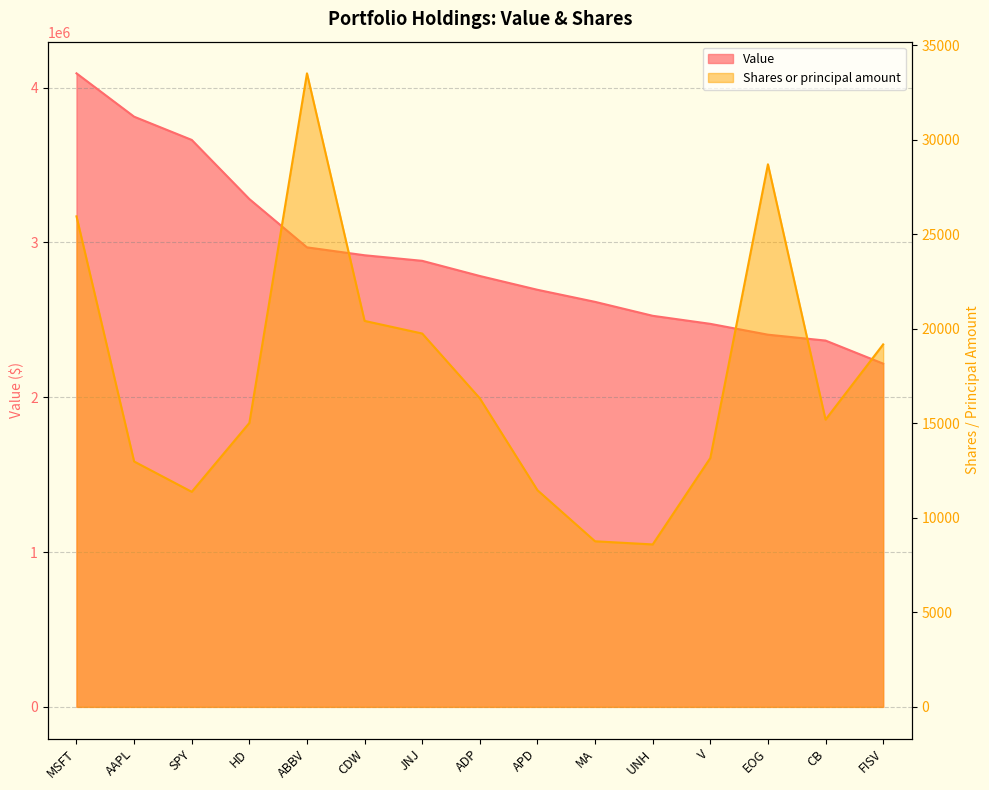

At which category is the sum across all series the highest?

MSFT